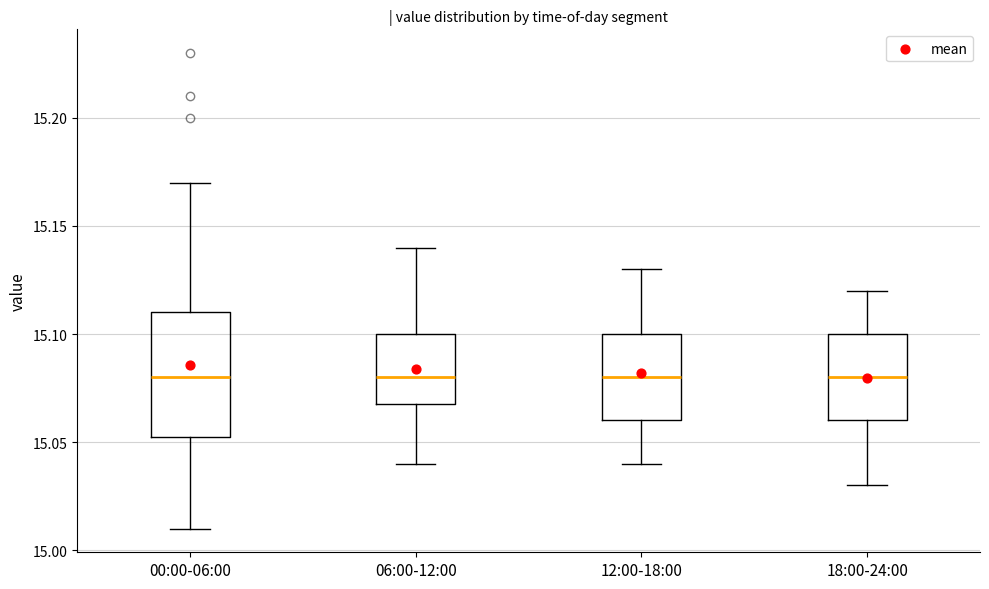

Where does the lower whisker of the box for 06:00-12:00 end on the y-axis? The values are not printed on the chart, so give them approximately, as read against the axis.

15.040